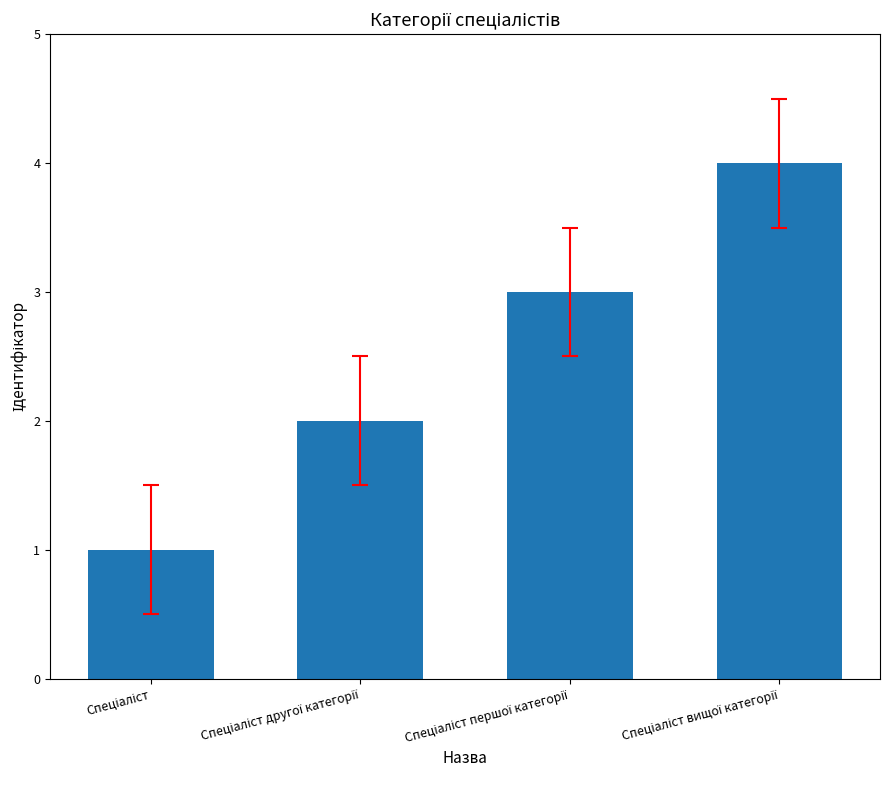

What is the sum of all values?

10